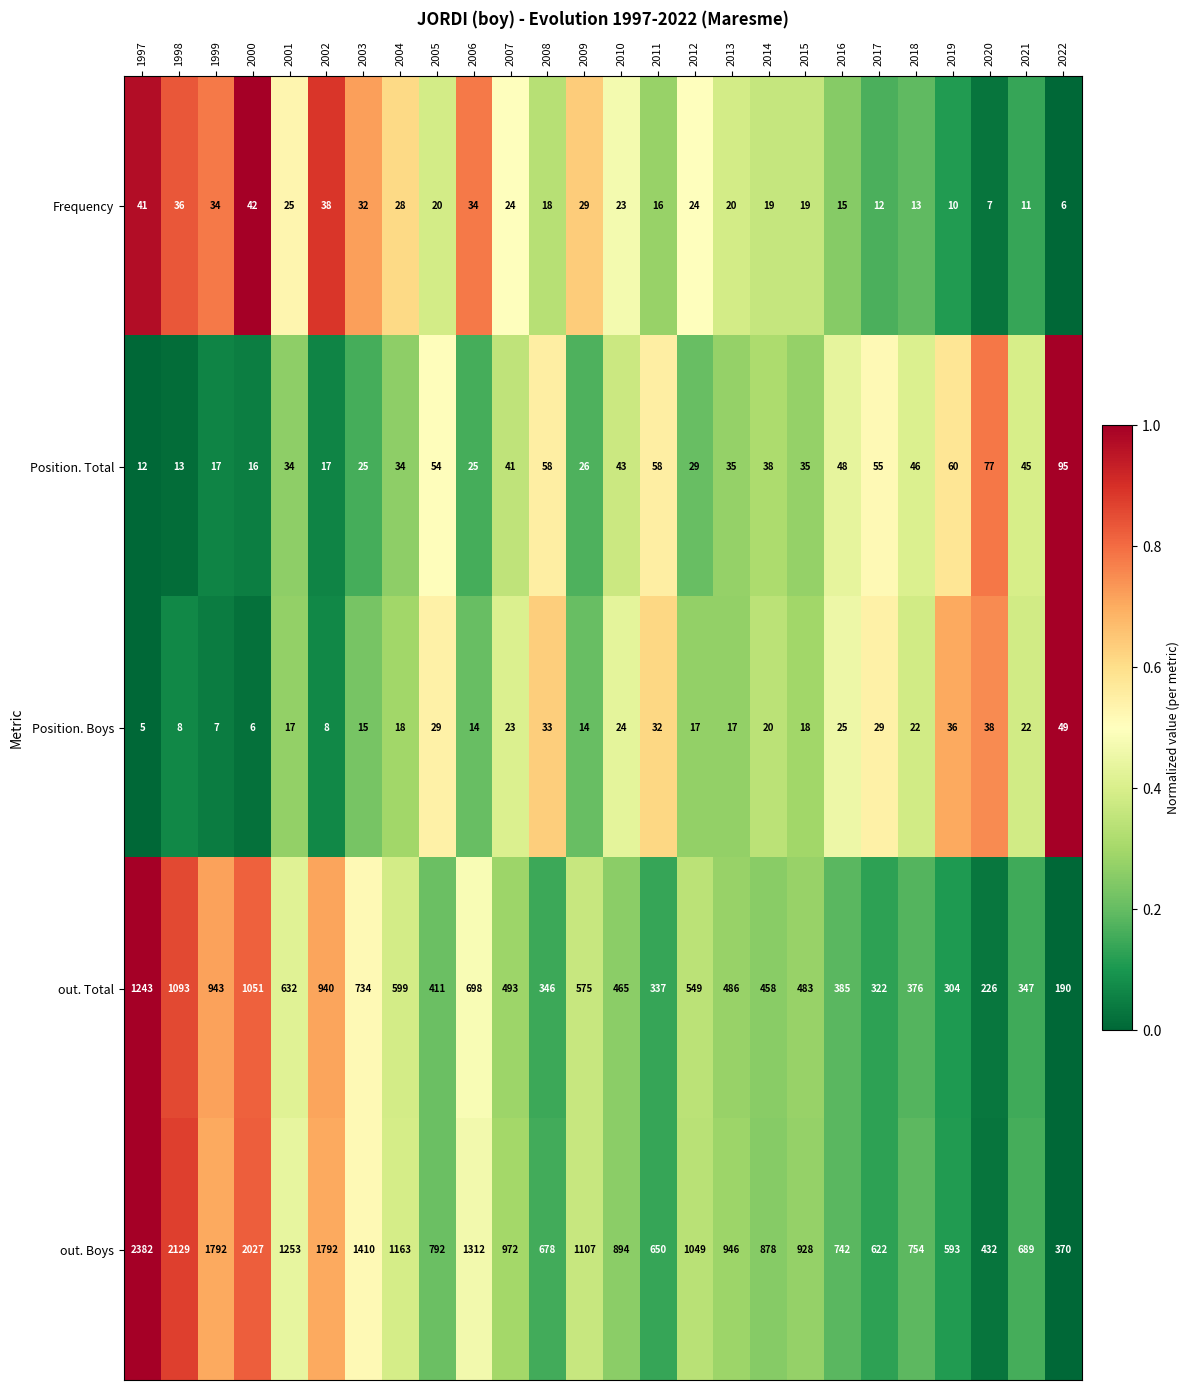

How many data points does each series have?

26